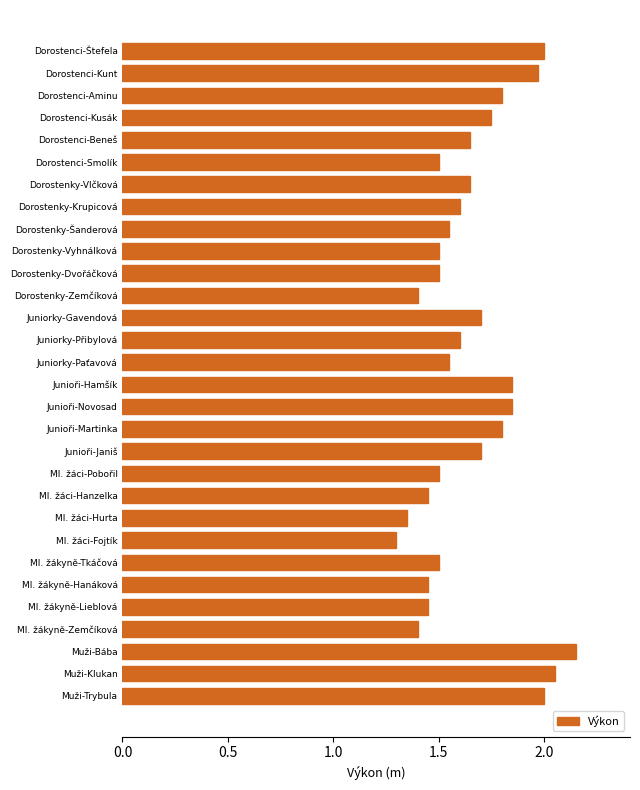

How many distinct data groups are displayed?

1